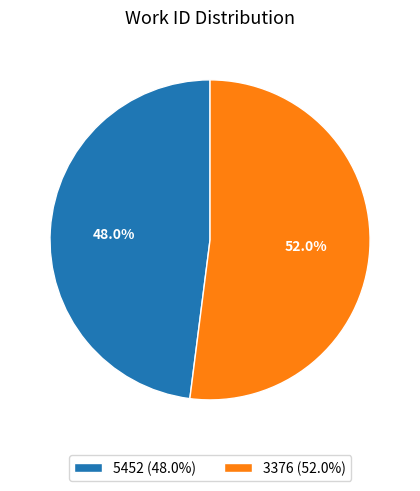

Which has a higher value, 3376 or 5452?

3376